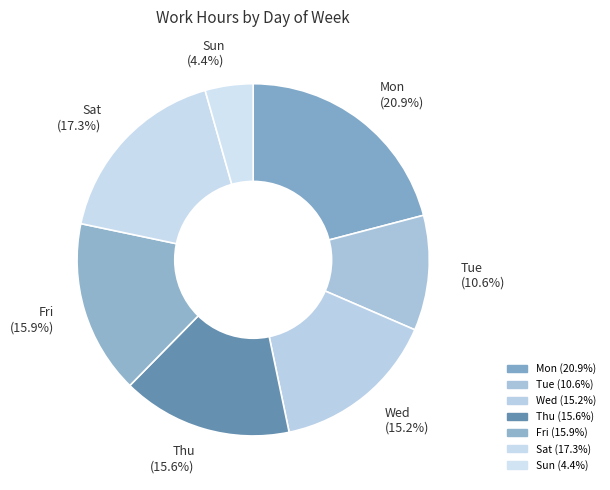

Which slice is the smallest?

Sun